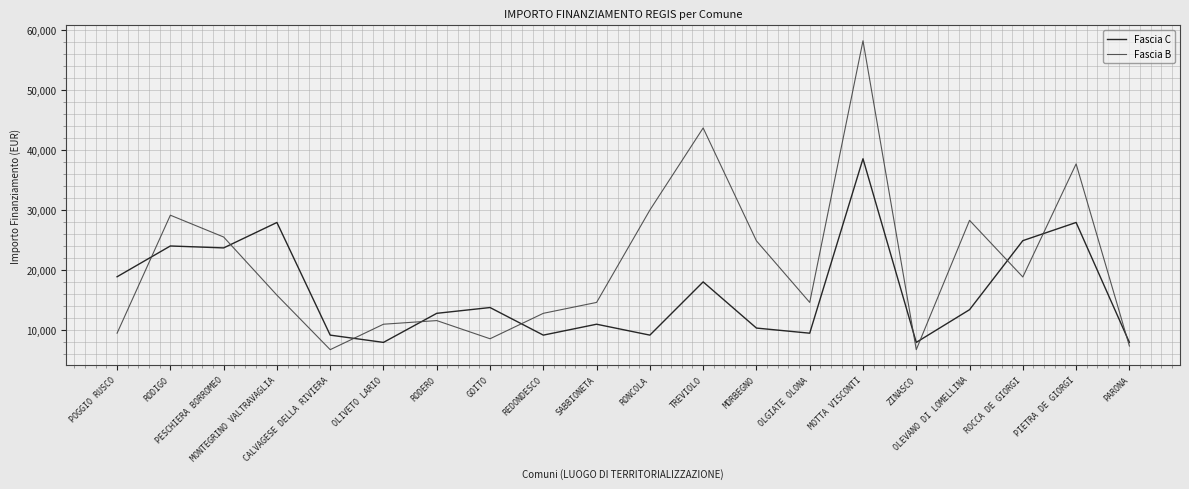

Which series has the largest range (max minus min)?

Fascia B